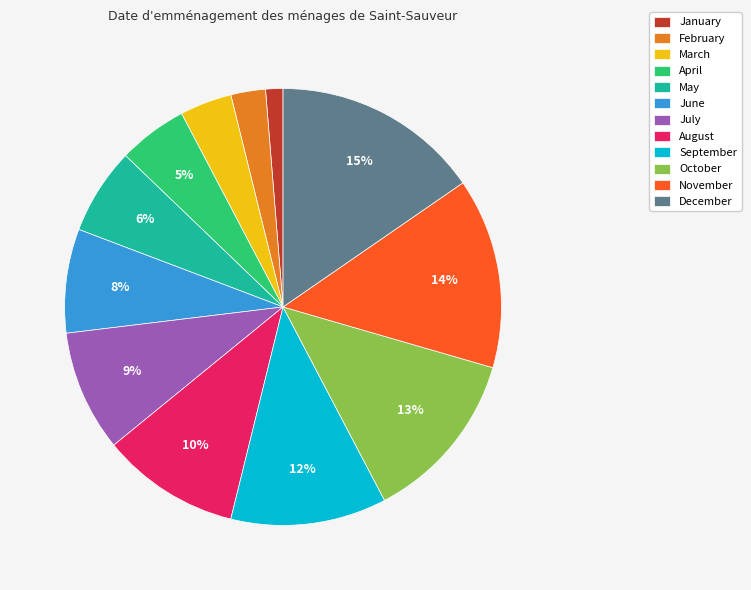

Rank the categories by value from highest to lowest.

December, November, October, September, August, July, June, May, April, March, February, January